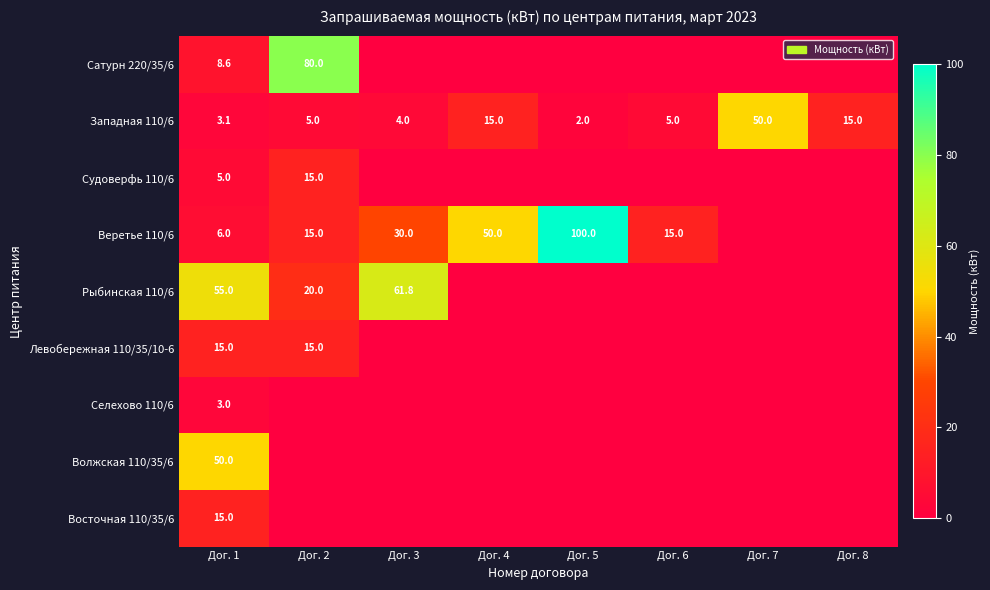

The Западная 110/6 series shows 3.2 at Дог. 5. True or false?

False